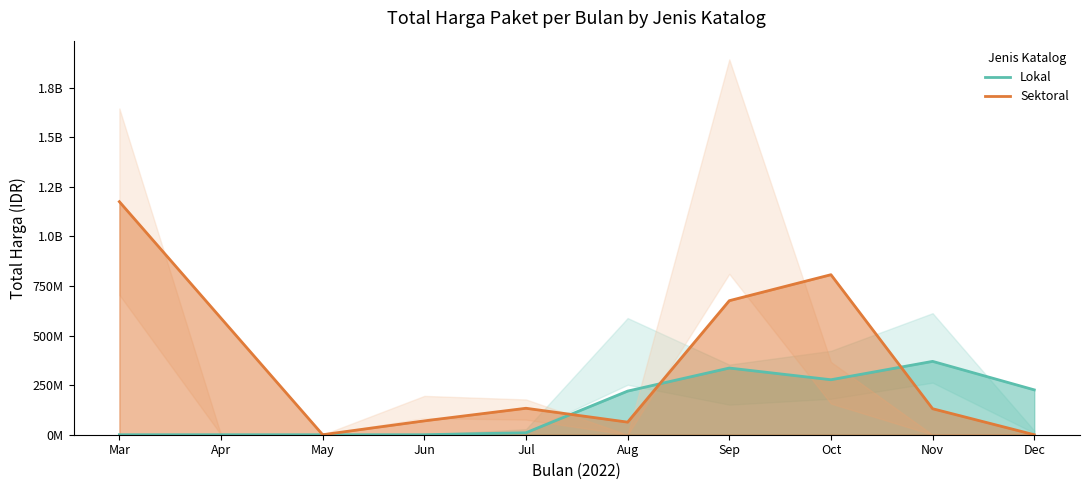

Which category has the highest value in the Sektoral series?

Mar